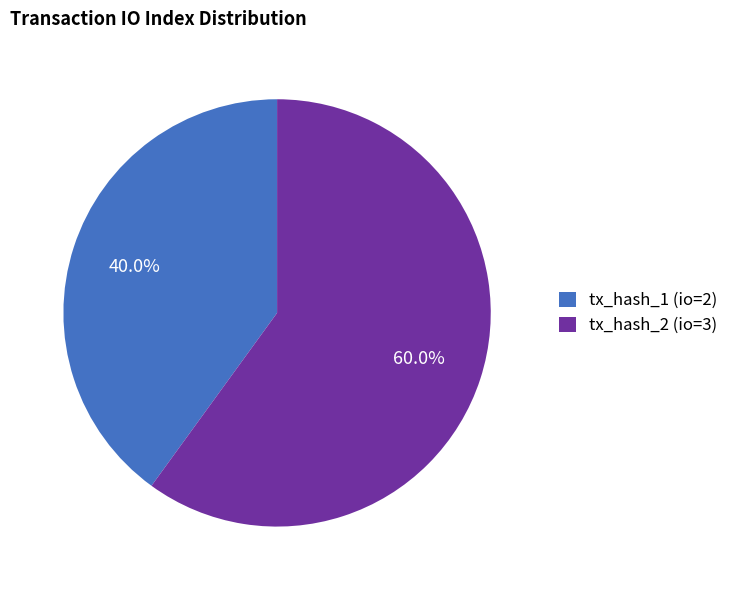

Does tx_hash_2 (io=3) account for over 50% of the chart?

Yes